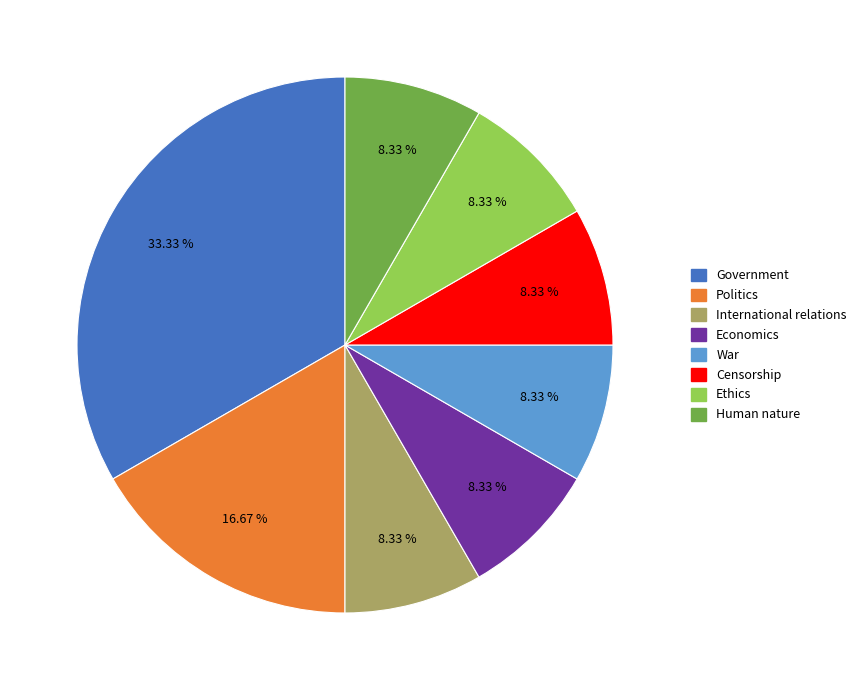

Is War the majority of the pie?

No